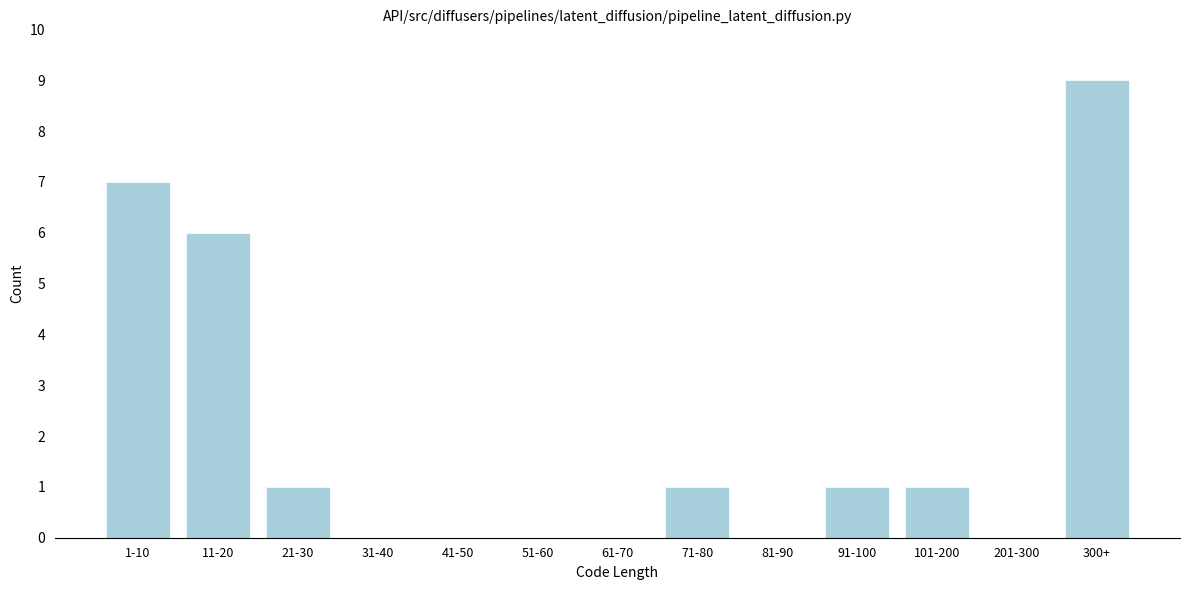

Reading right to left, extract all data points from this chart.

300+=9	201-300=0	101-200=1	91-100=1	81-90=0	71-80=1	61-70=0	51-60=0	41-50=0	31-40=0	21-30=1	11-20=6	1-10=7